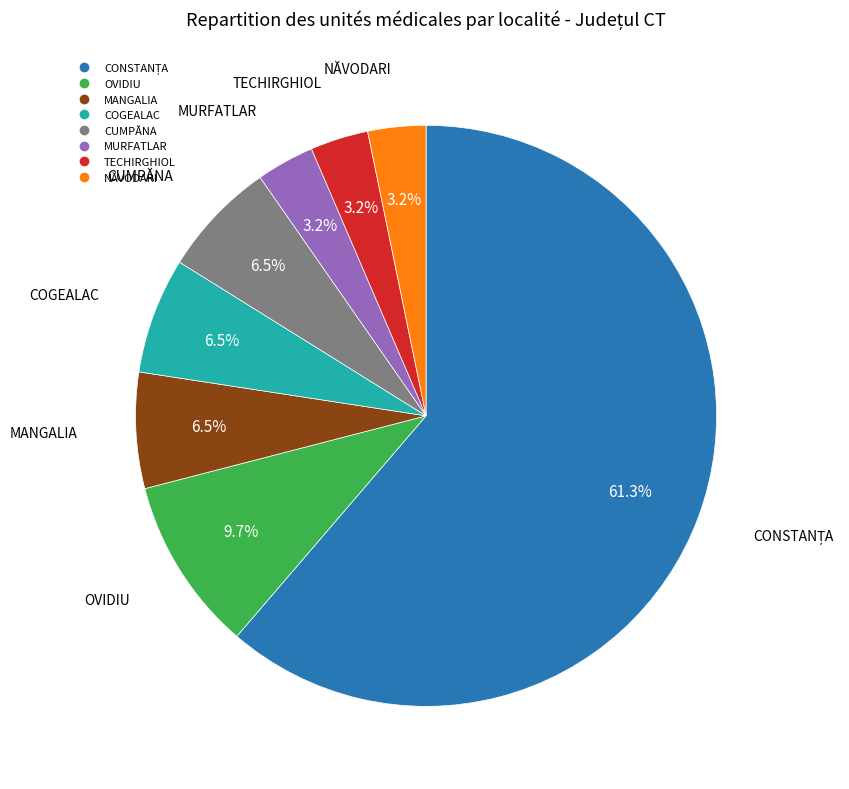

To the nearest percent, what is the difference between the largest and smallest slice percentages?

58%